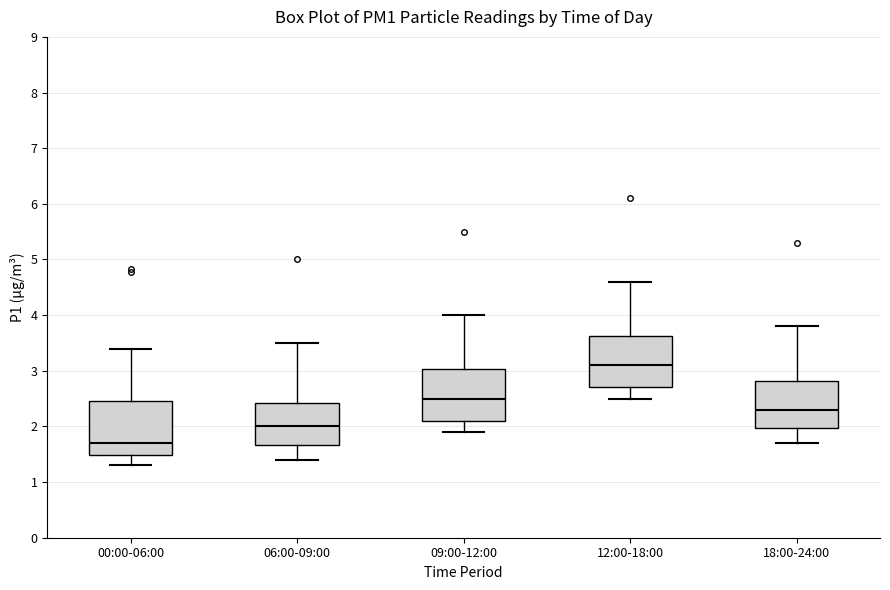

Where is the lower edge of the box for 06:00-09:00 on the y-axis? The values are not printed on the chart, so give them approximately, as read against the axis.

1.7